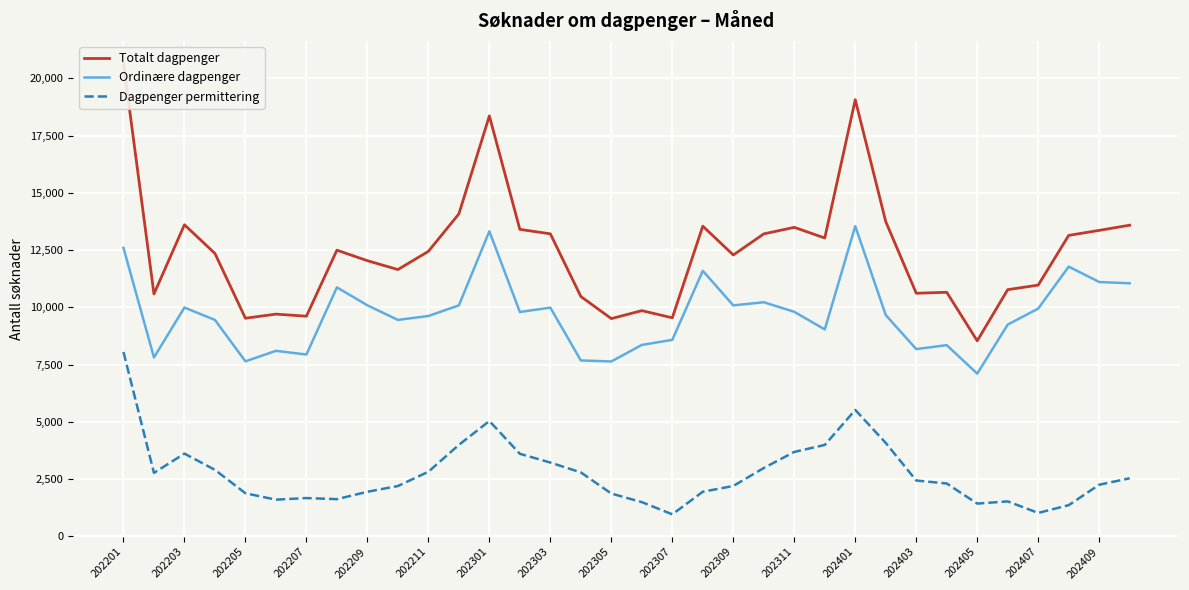

True or false: Totalt dagpenger and Dagpenger permittering intersect in this chart.

False